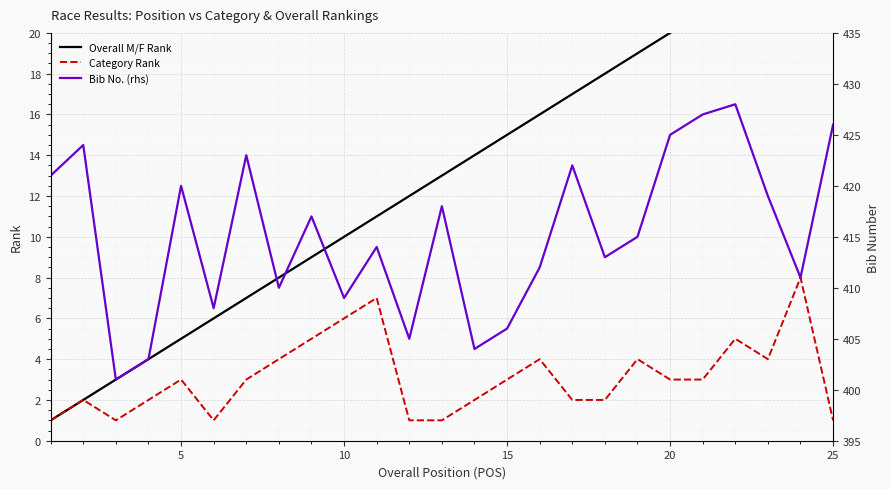

The Category Rank series shows 0 at 25. True or false?

False